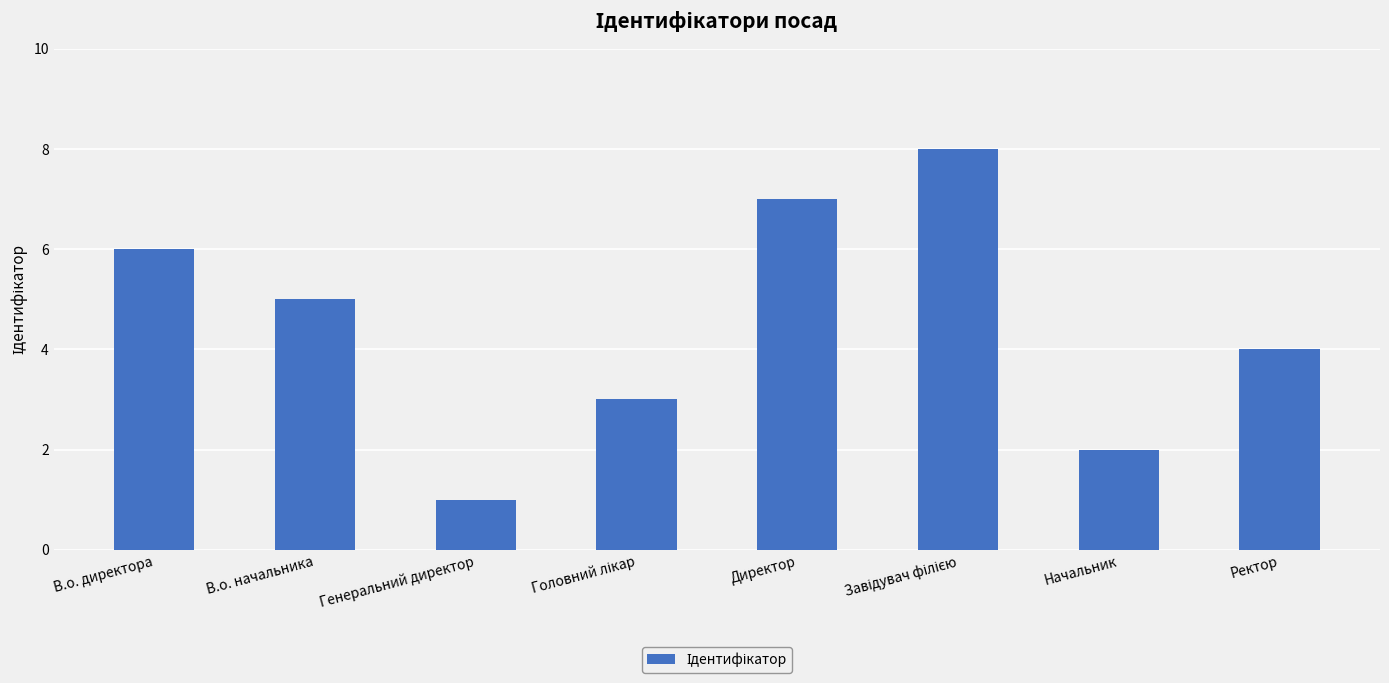

What is the label of the 7th bar from the right?

В.о. начальника